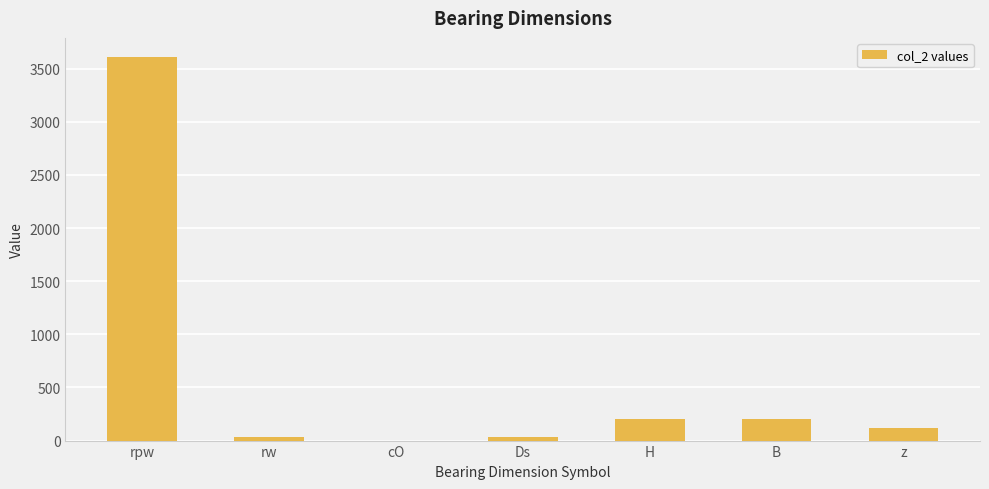

Between Ds and cO, which is larger?

Ds